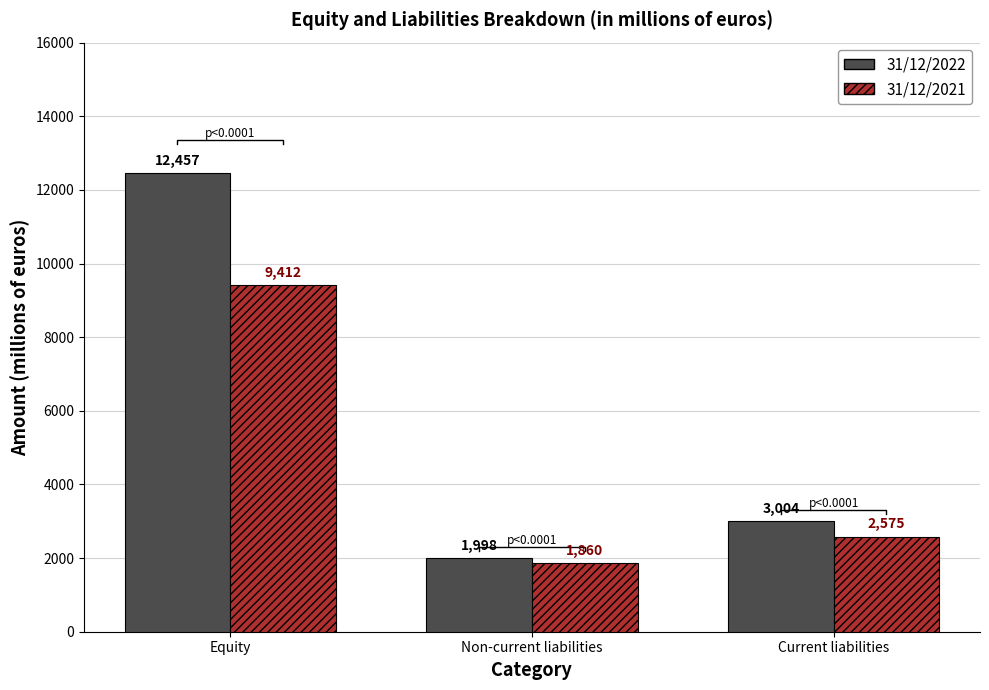

At which label does 2021 reach its minimum?

Non-current liabilities